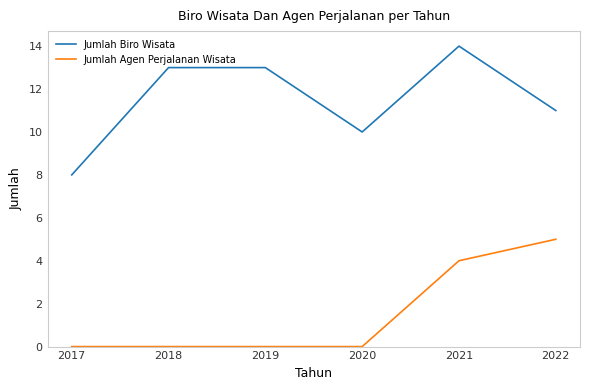

Rank the series by their average value, from highest to lowest.

Jumlah Biro Wisata, Jumlah Agen Perjalanan Wisata